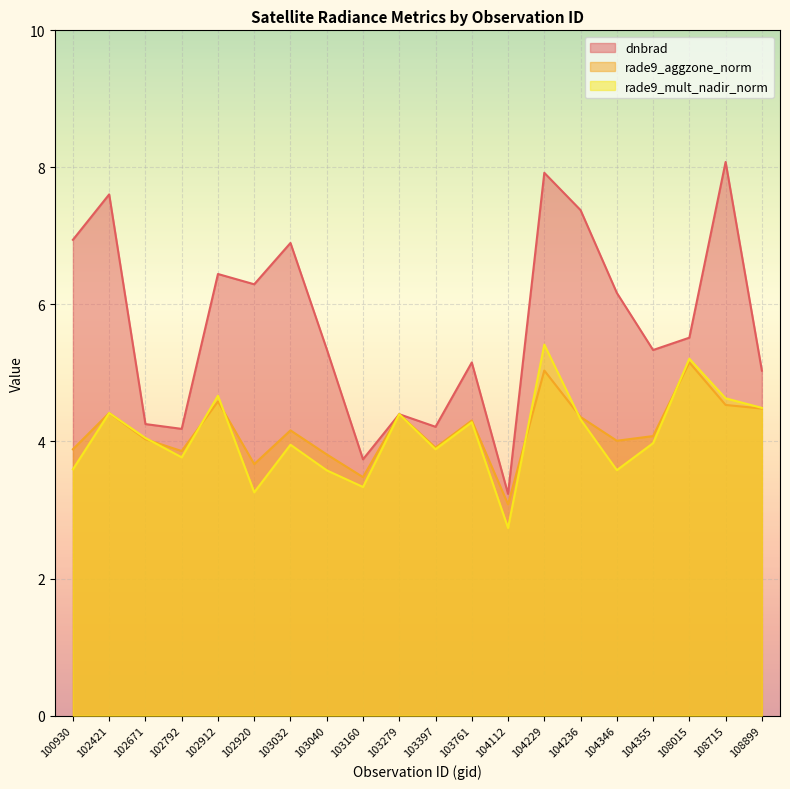

How many values in the rade9_aggzone_norm series are below 4?

7